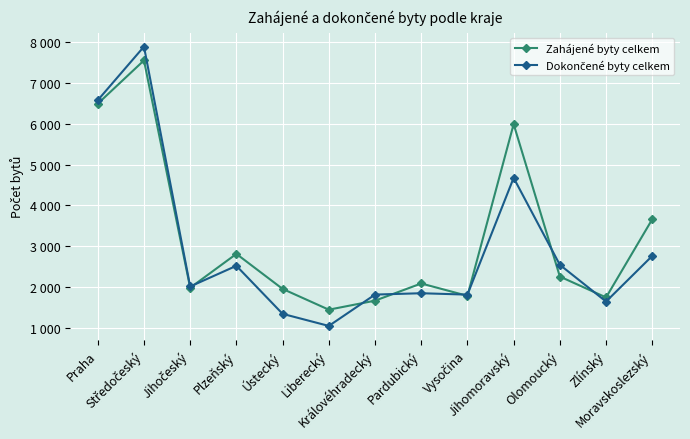

Which series has the largest total across all categories?

Zahájené byty celkem